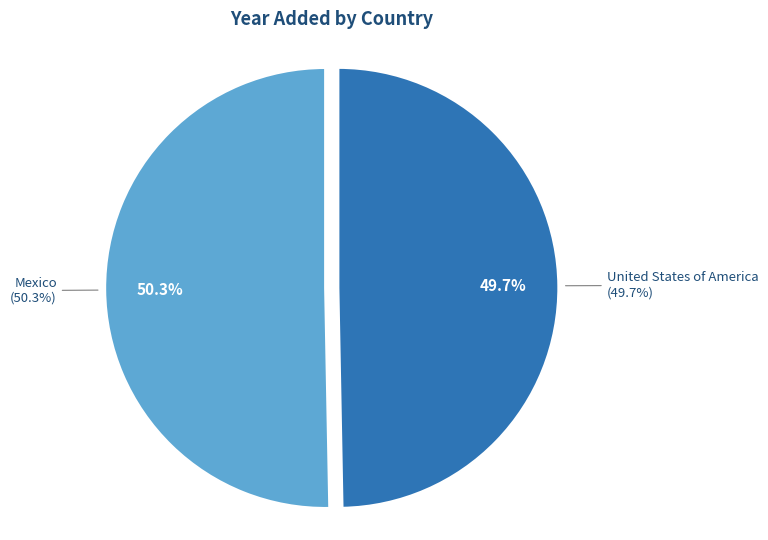

To the nearest percent, what is the combined percentage of United States of America and Mexico?

100%